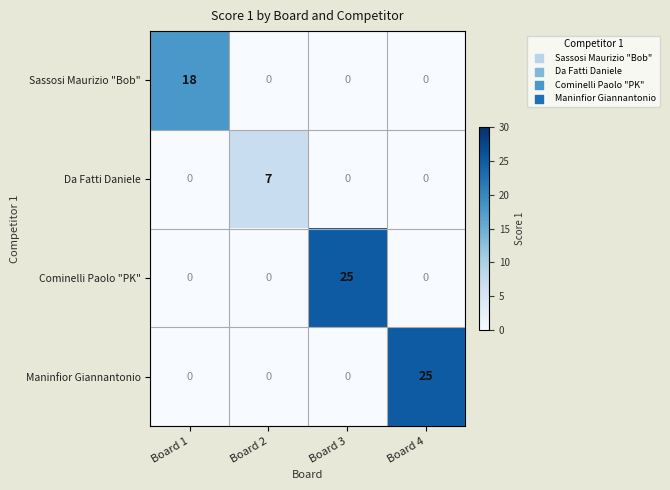

How many Cominelli Paolo "PK" values are between 0 and 25?

4